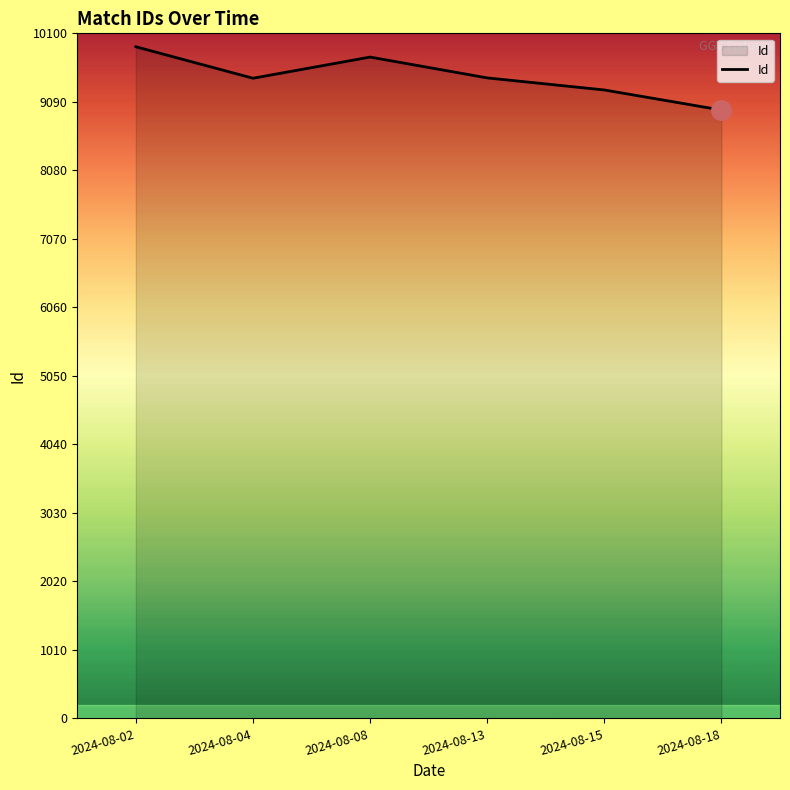

The value at 2024-08-15 is 9265. True or false?

True